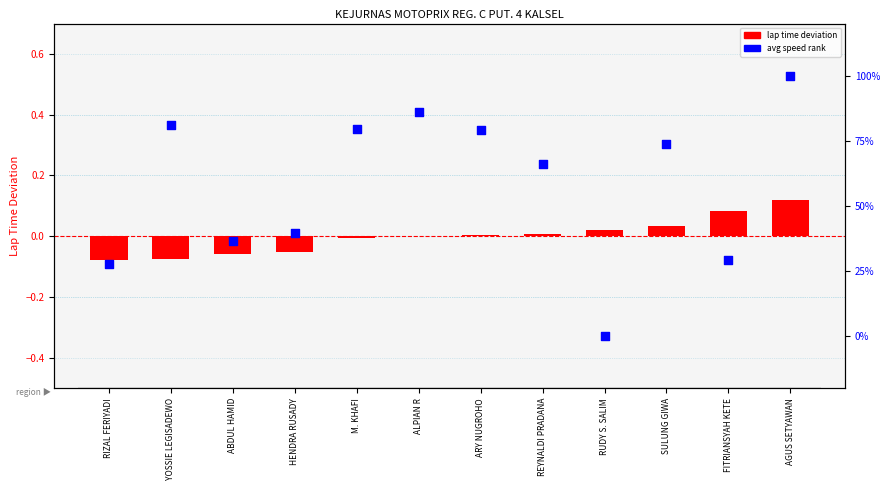

What are all the series names shown in the legend?

lap time deviation, avg speed rank